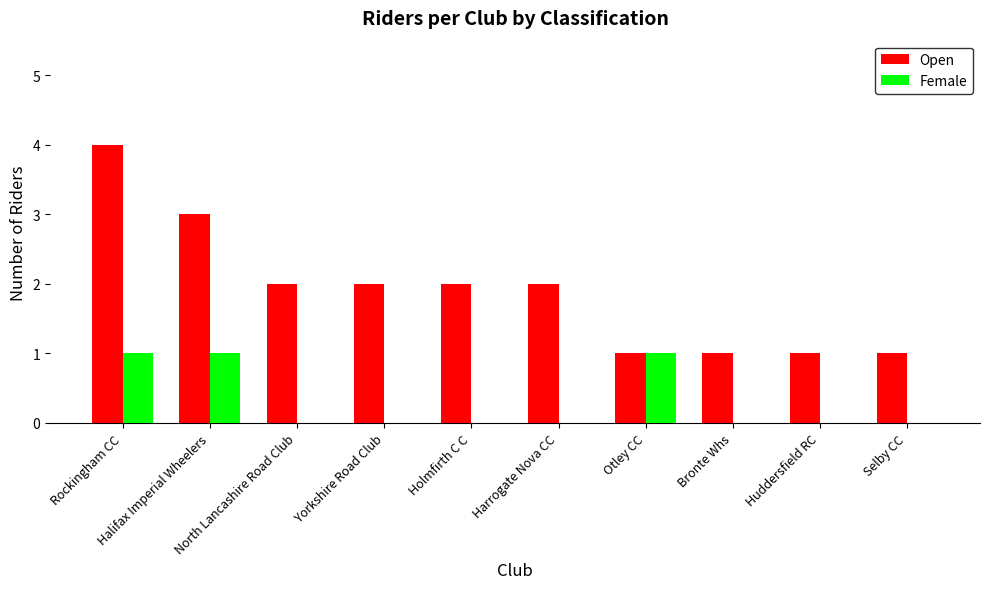

How many categories are shown in the chart?

10